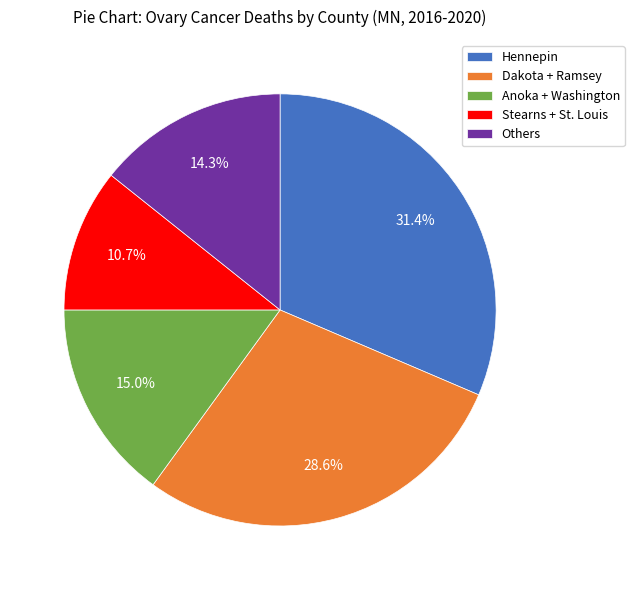

Between Others and Dakota + Ramsey, which is larger?

Dakota + Ramsey